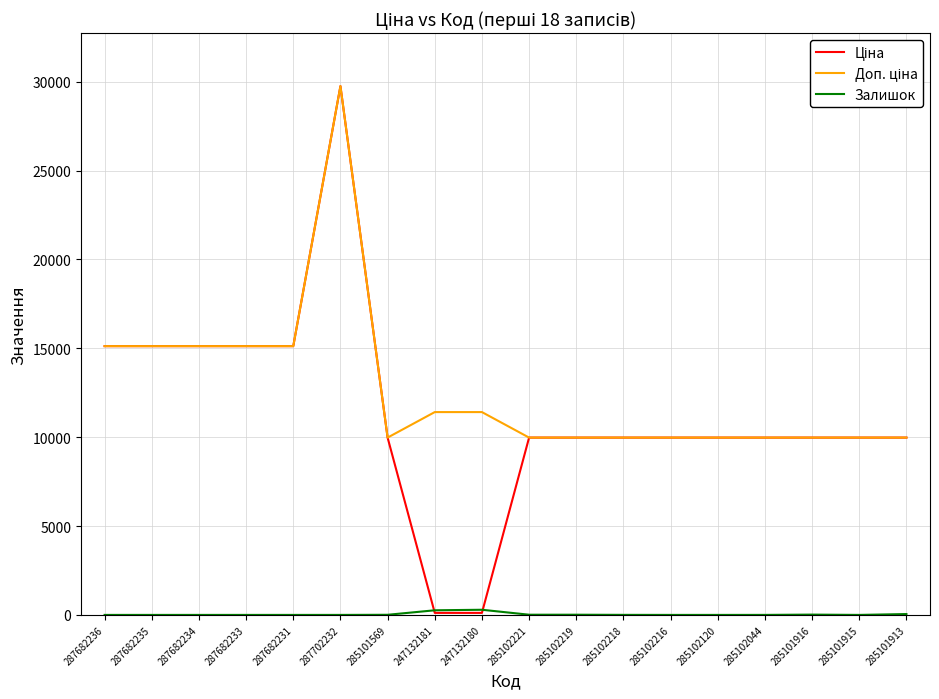

At which category is the sum across all series the highest?

287702232